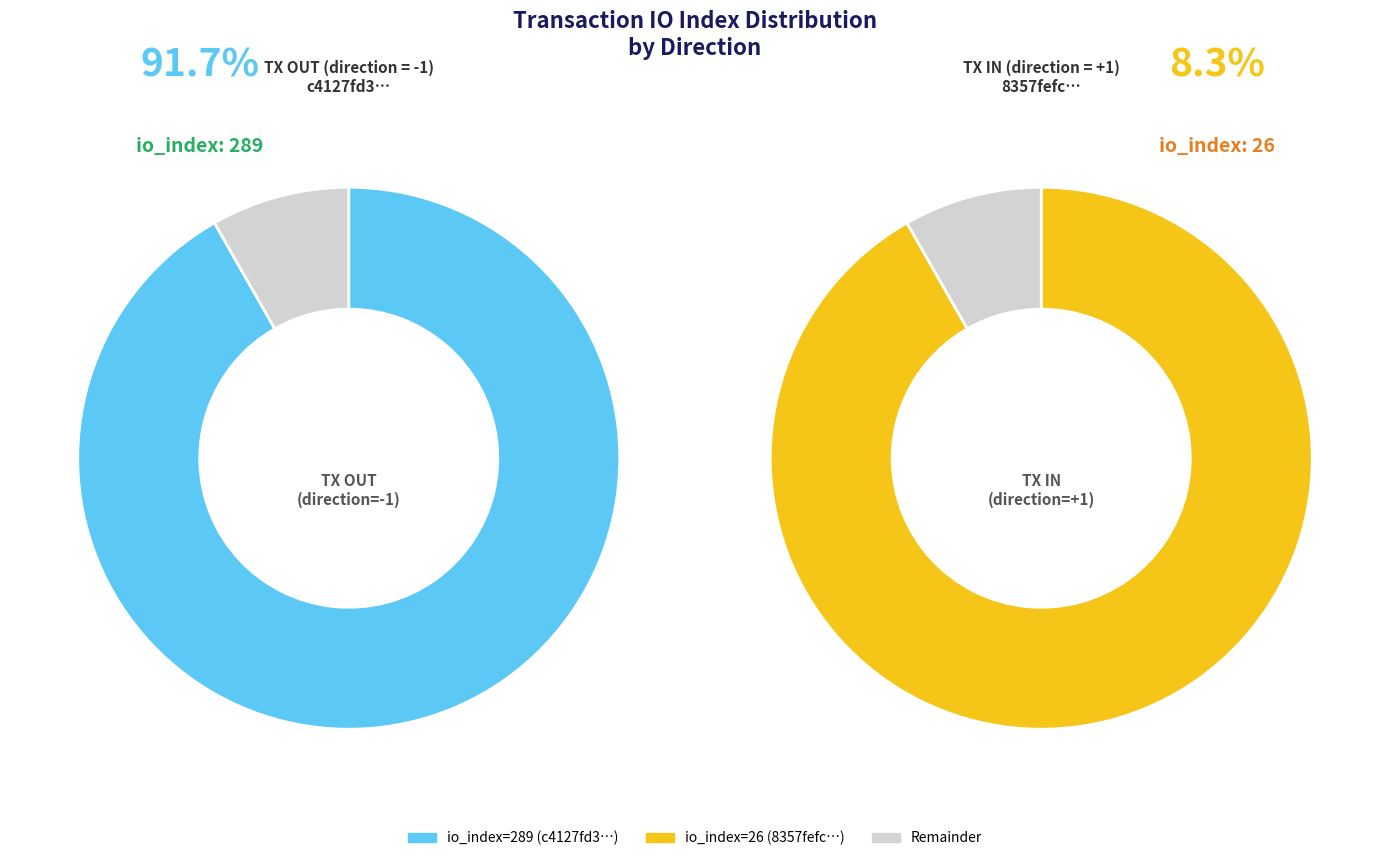

To the nearest percent, what is the combined percentage of io_index=26 and io_index=289?

100%